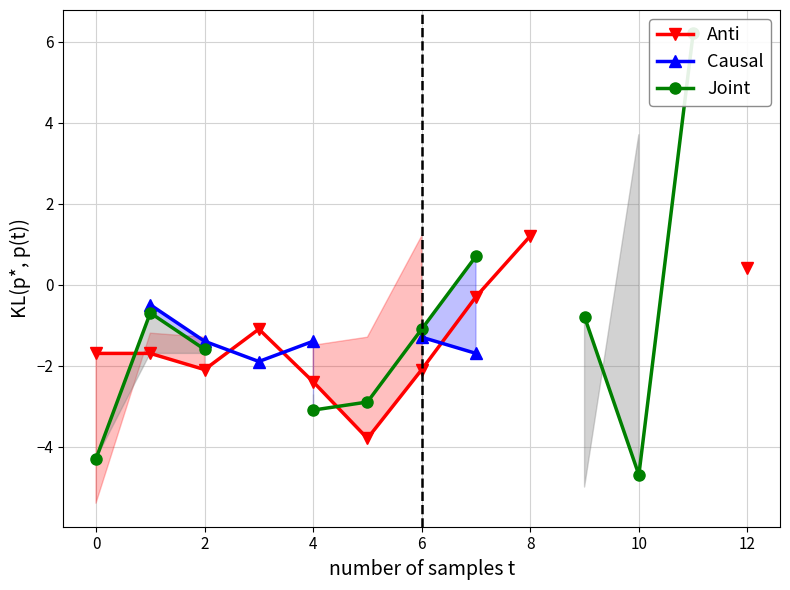

True or false: Joint and Causal cross at least once.

False